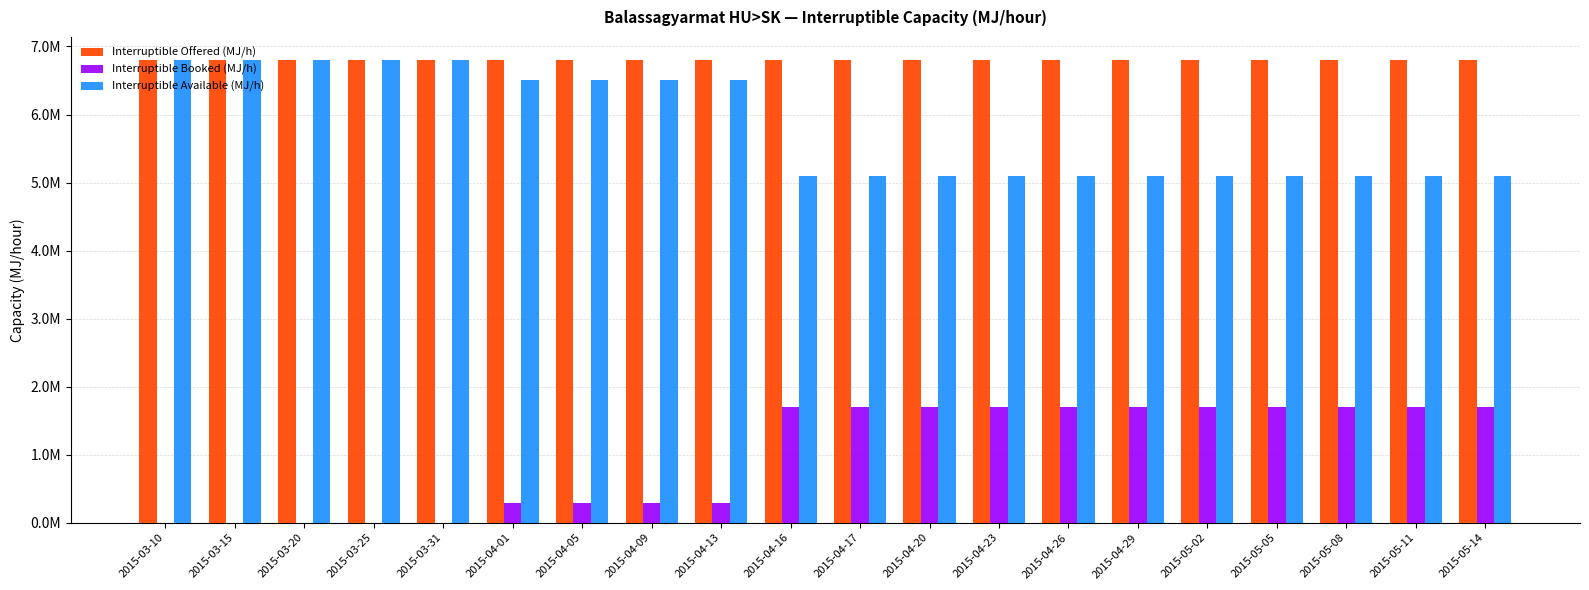

What is the highest value of the Interruptible Available (MJ/h) series?

6800000